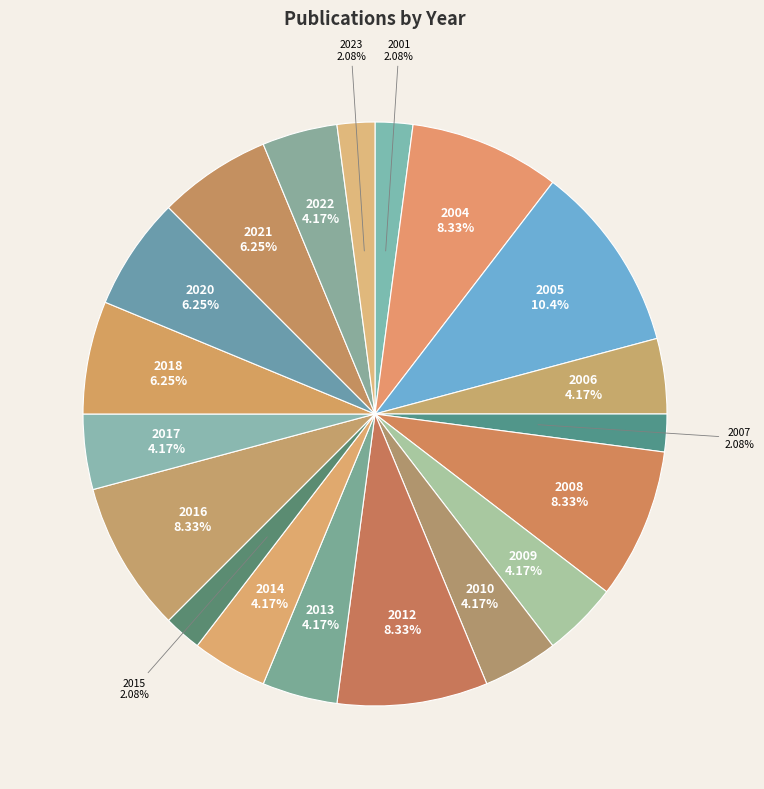

Is there a majority slice in this chart?

No